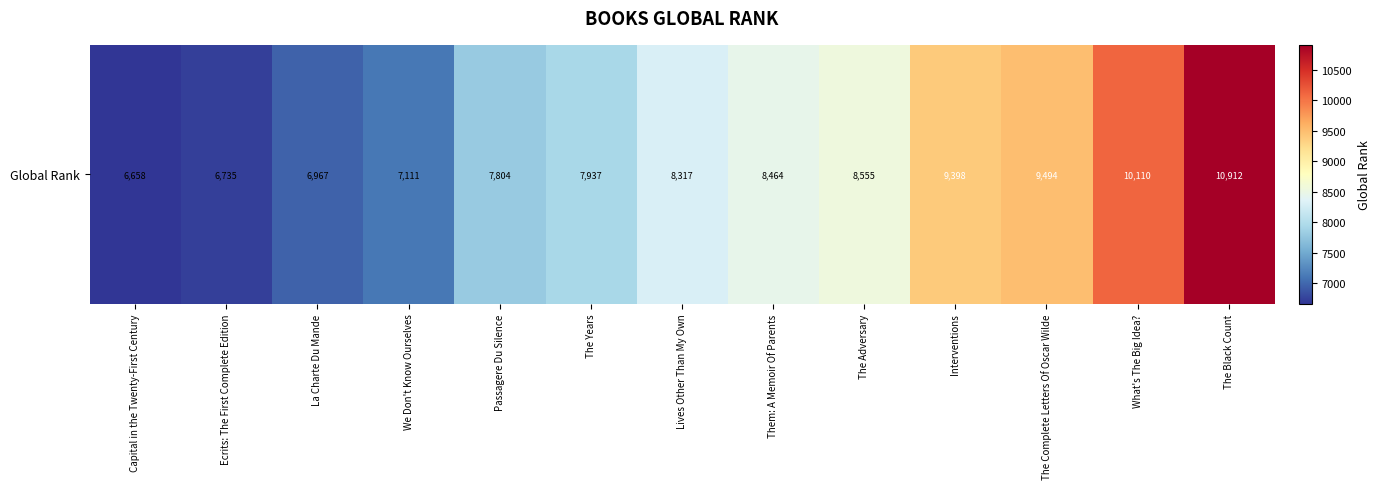

What is the difference between the maximum and minimum values?

4254